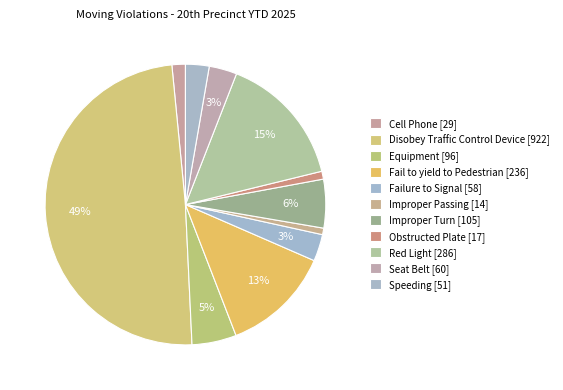

How many slices are in this pie chart?

11